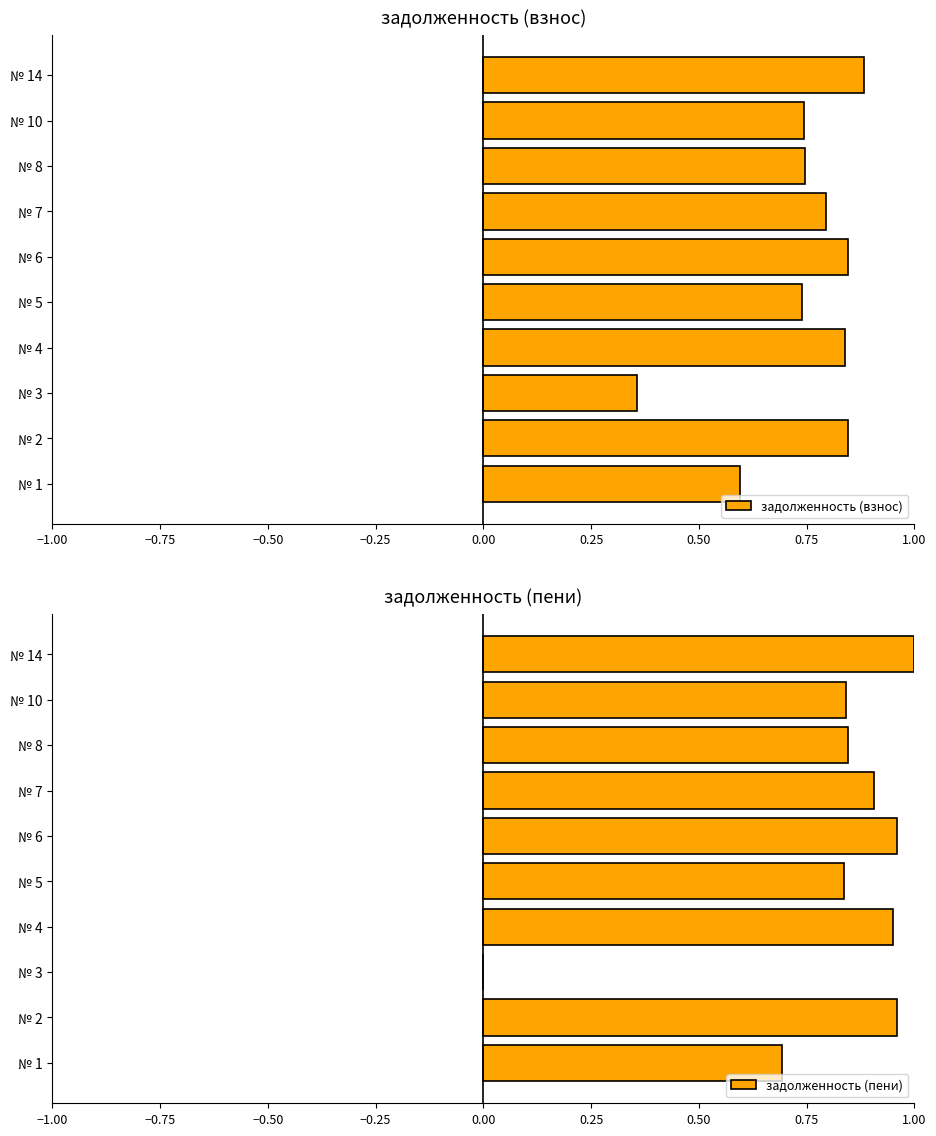

The задолженность (пени) series shows -0.5 at № 3. True or false?

False